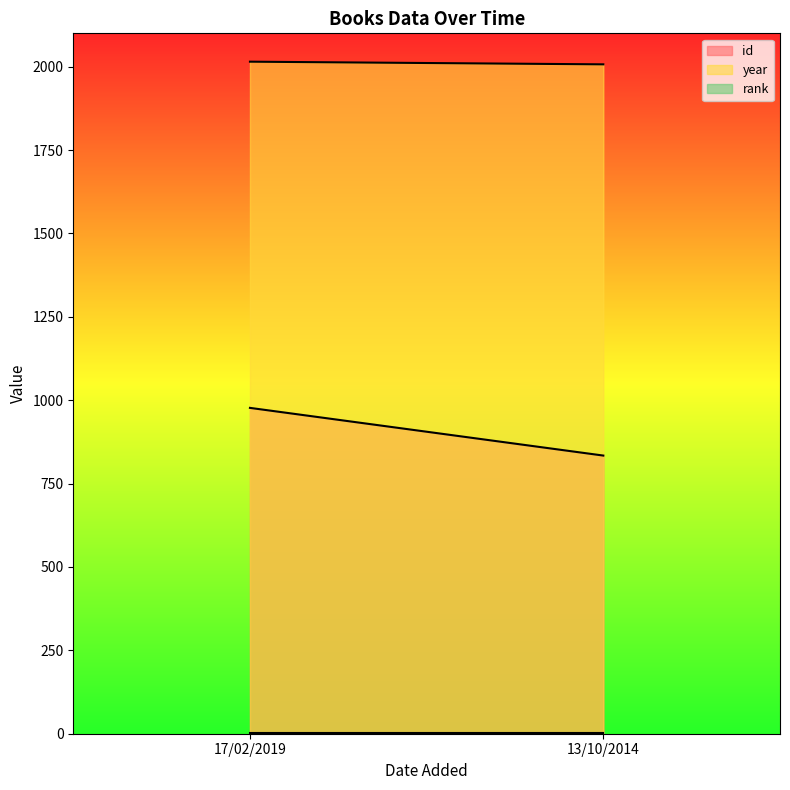

What is the label of the 2nd point from the left?

13/10/2014